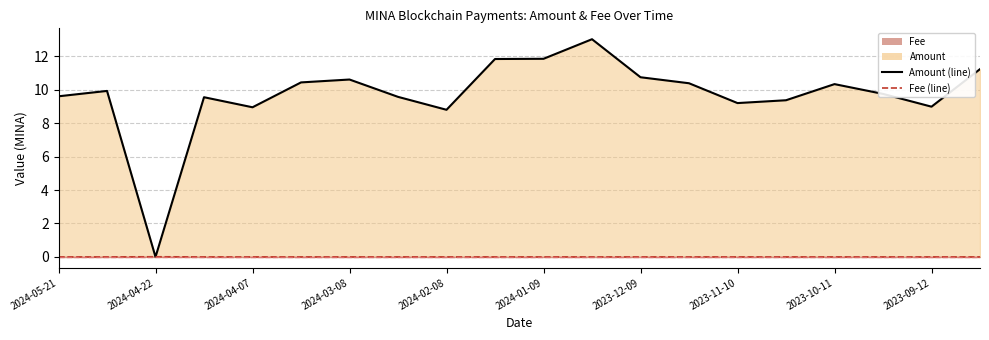

Count the number of categories in the chart.

20